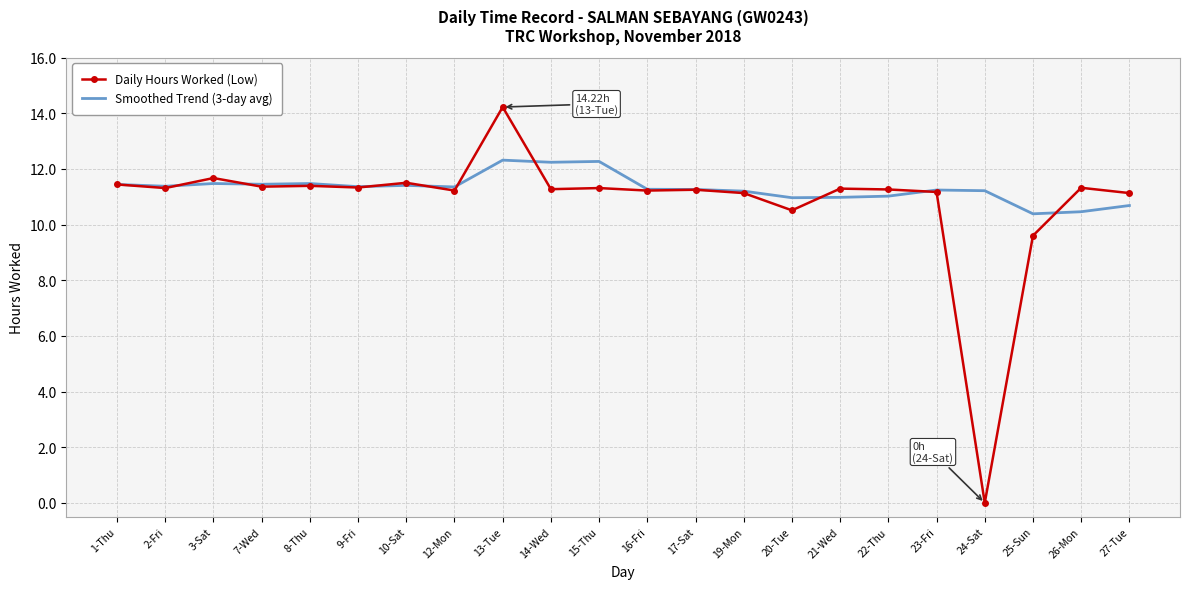

True or false: Smoothed Trend (3-day avg) and Daily Hours Worked (Low) intersect in this chart.

True